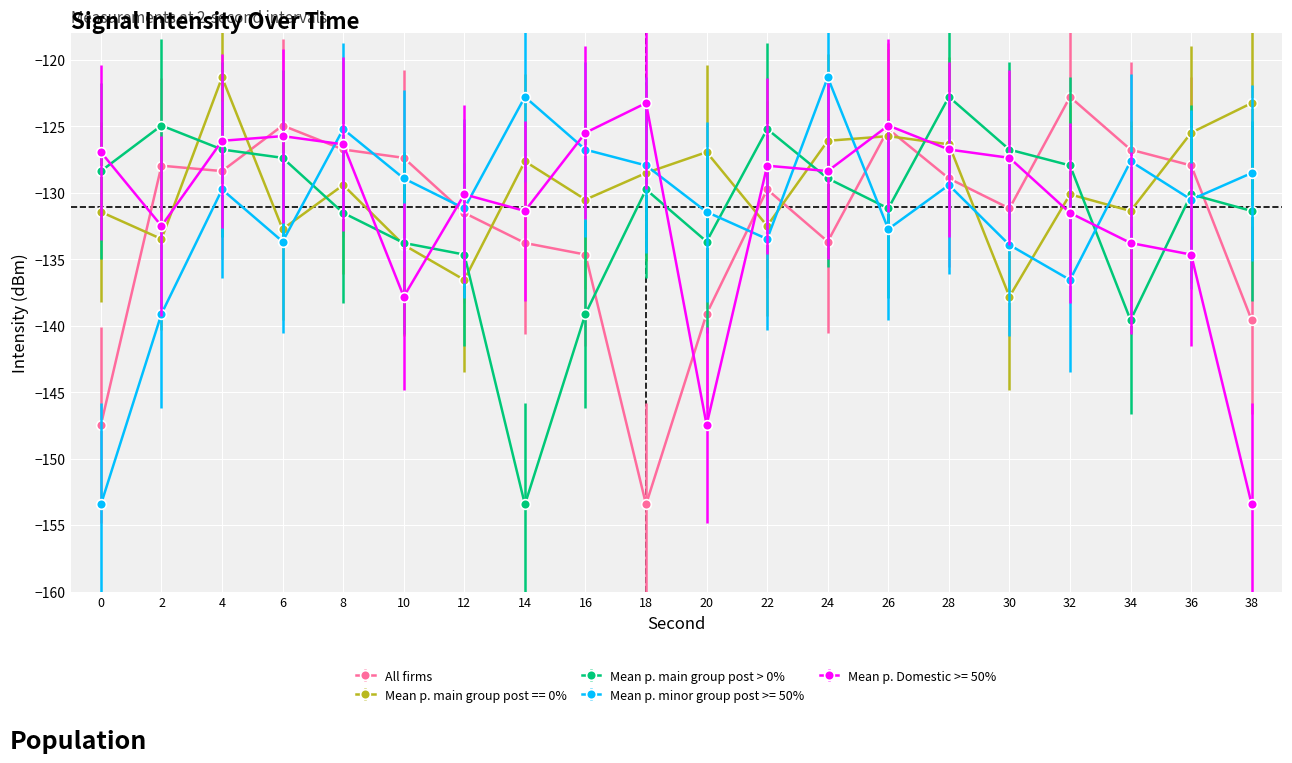

What is the sum of all All firms values?

-2641.1